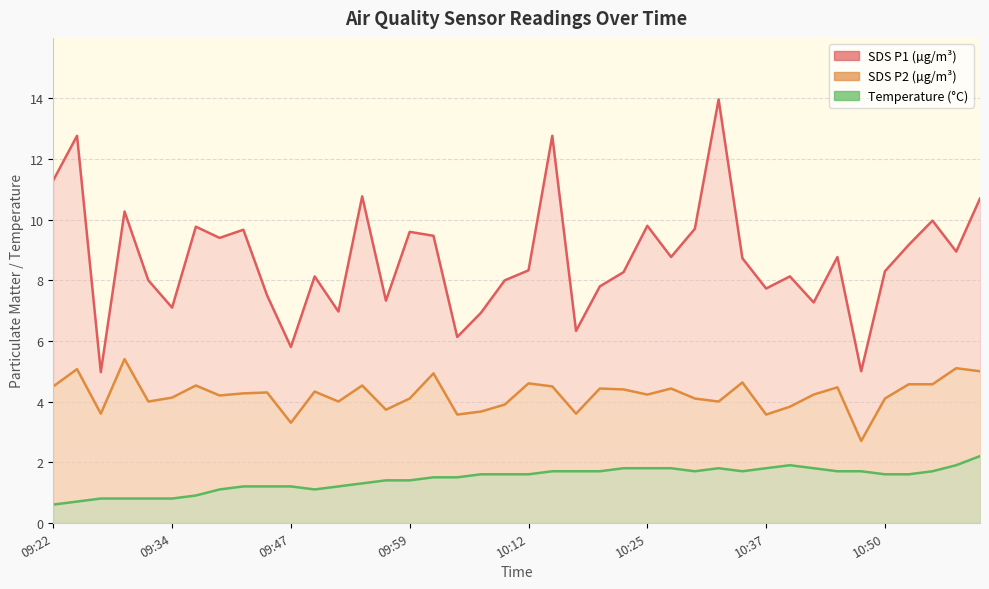

What is the value of the Temp point at the 2nd from the left?

0.7